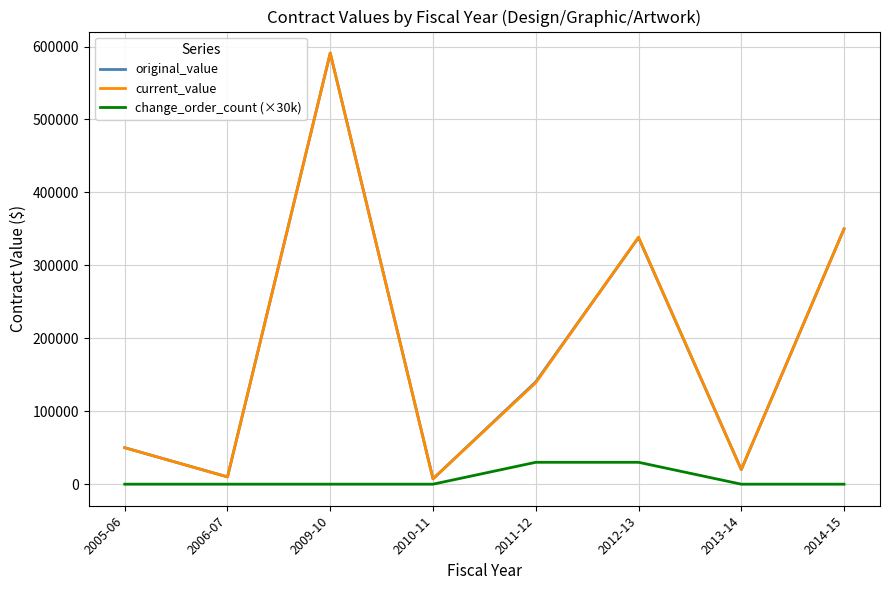

Between 2005-06 and 2012-13, which series saw the biggest shift?

current_value